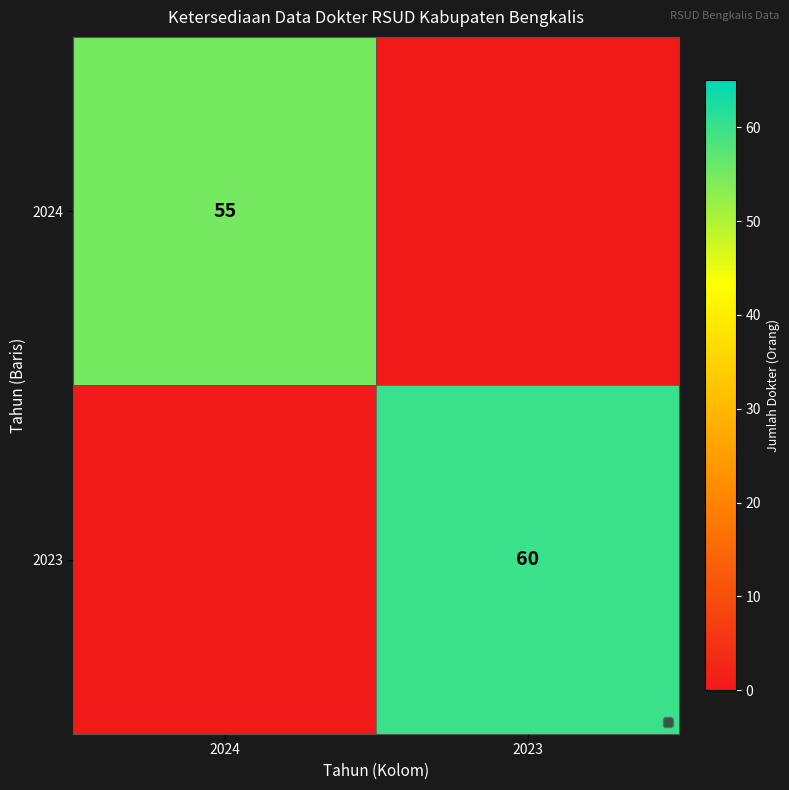

Count the number of data series in this chart.

2